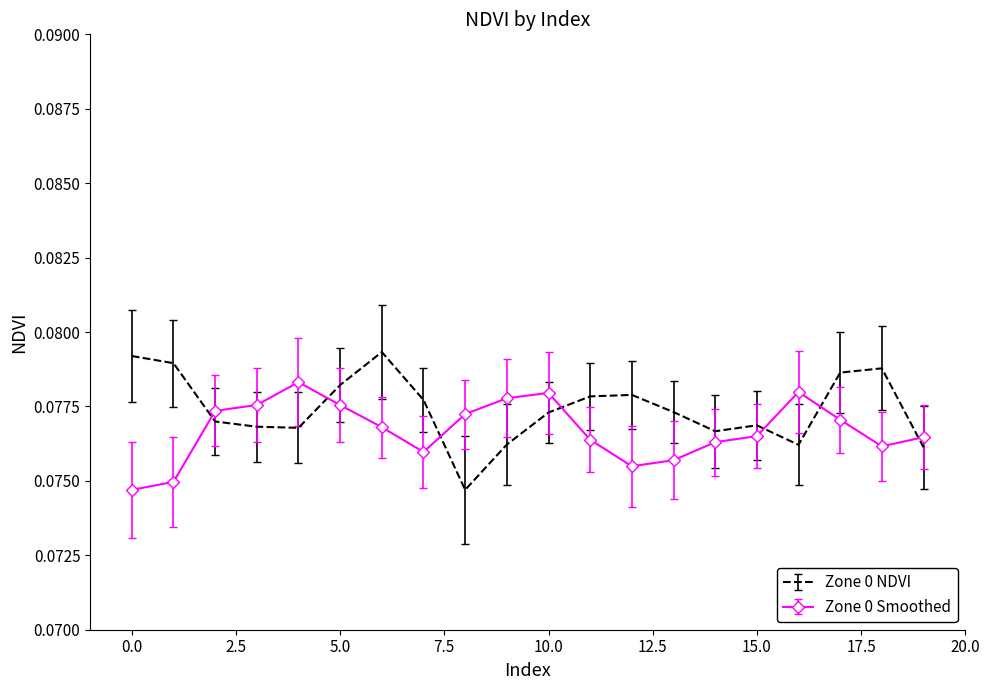

Which series ends up on top after the final intersection of Zone 0 NDVI and Zone 0 Smoothed?

Zone 0 Smoothed